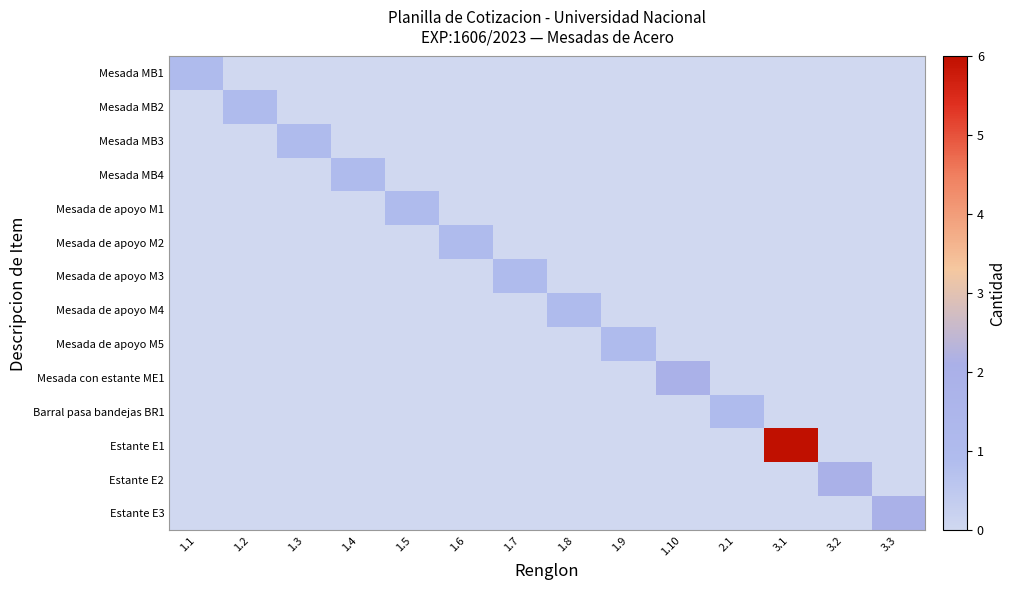

What is the total value across all series at 1.7?

1